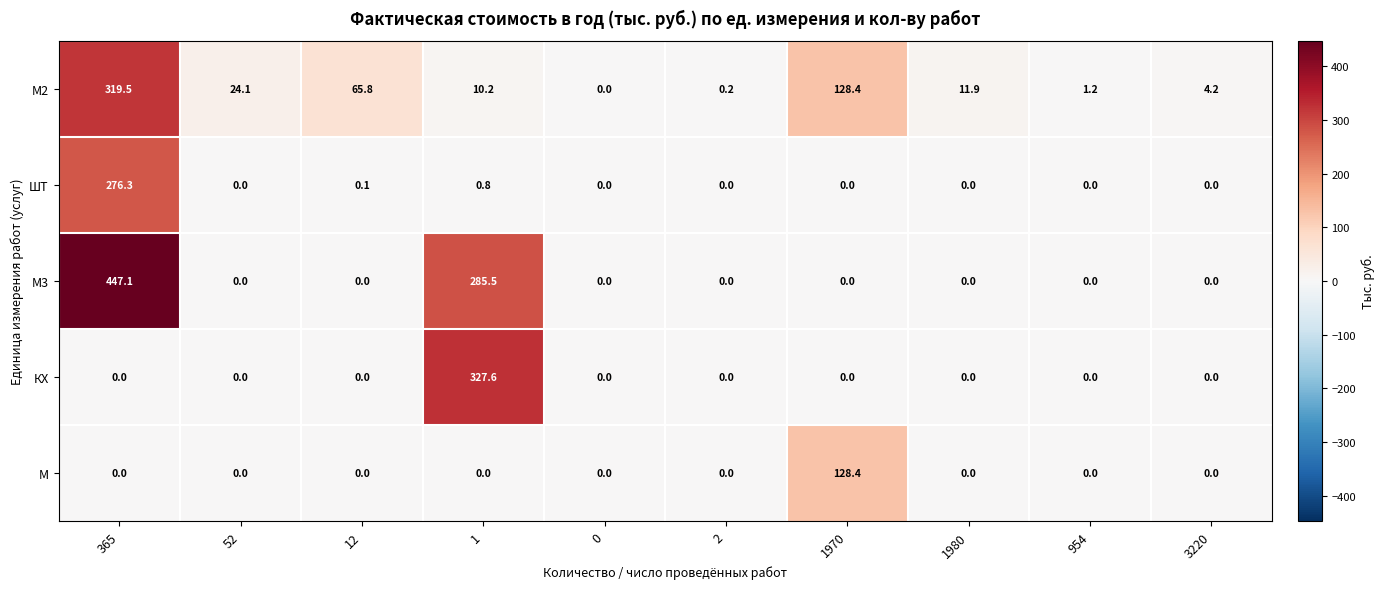

The М3 series shows 0.0 at 2. True or false?

True